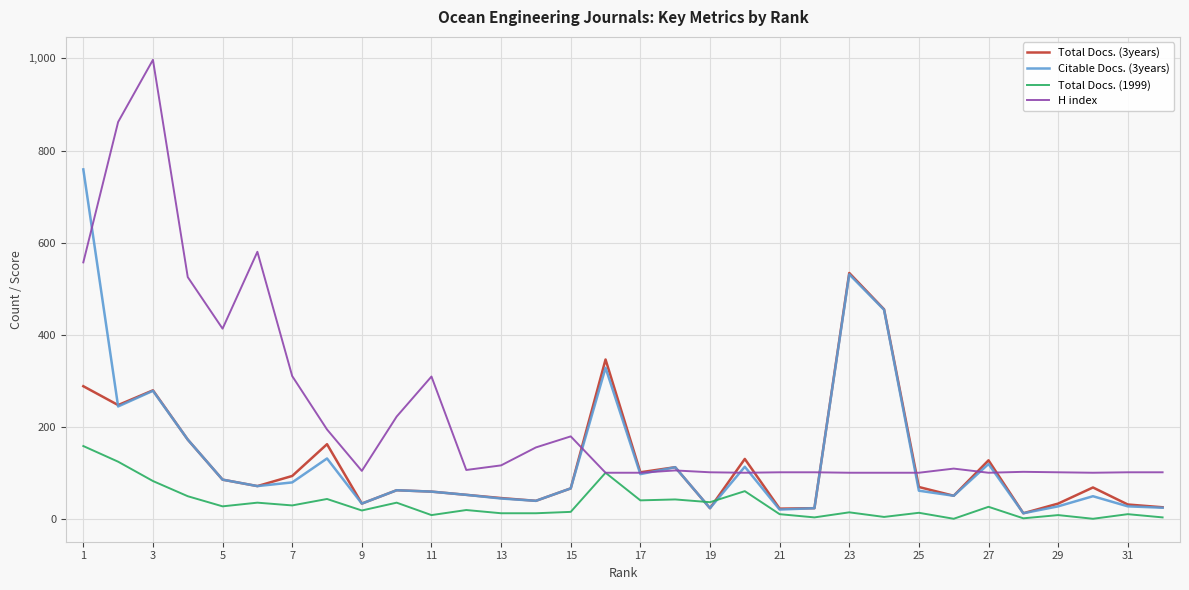

In Total Docs. (3years), how many points are higher than both neighbors (excluding endpoints)?

9